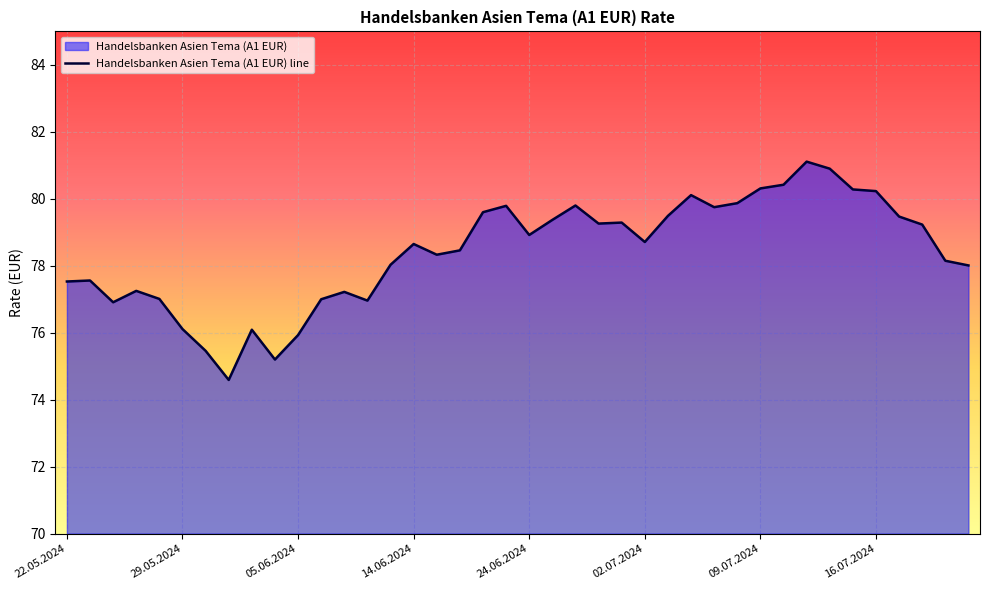

How many lines are shown in the chart?

1